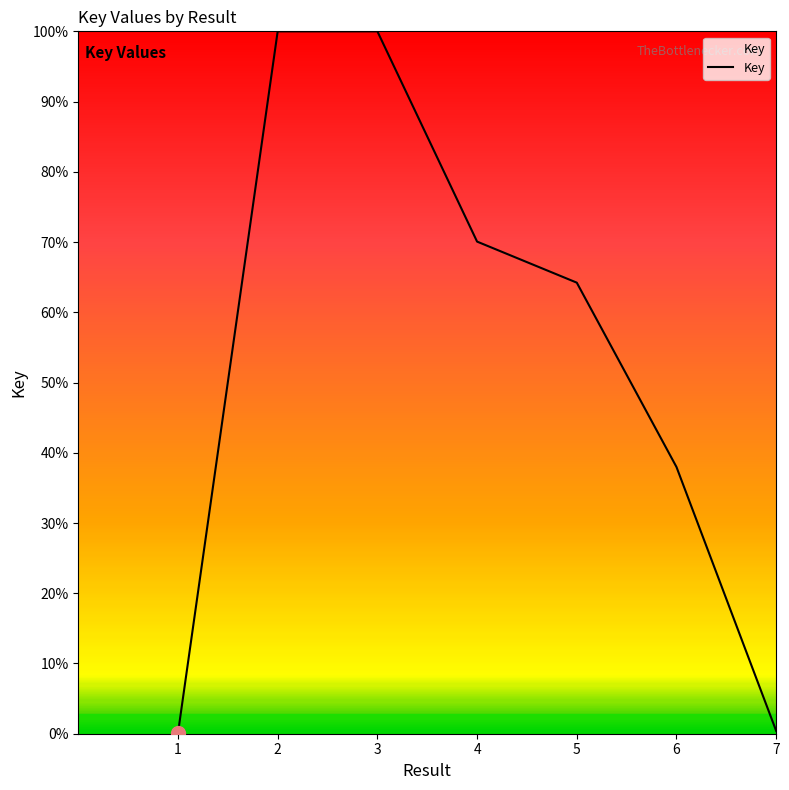

Rank the categories by value from lowest to highest.

1, 7, 6, 5, 4, 3, 2